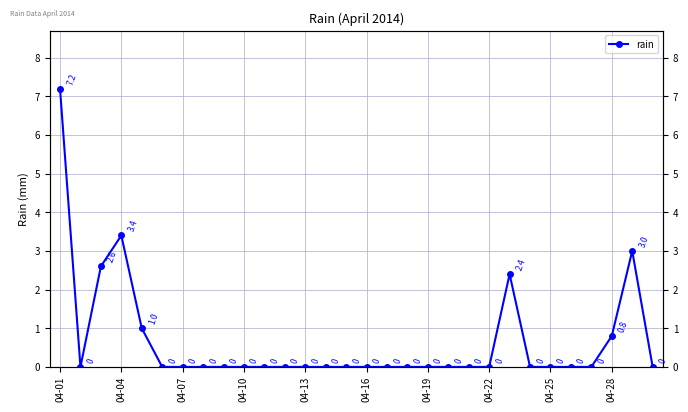

How many values exceed 0?

7